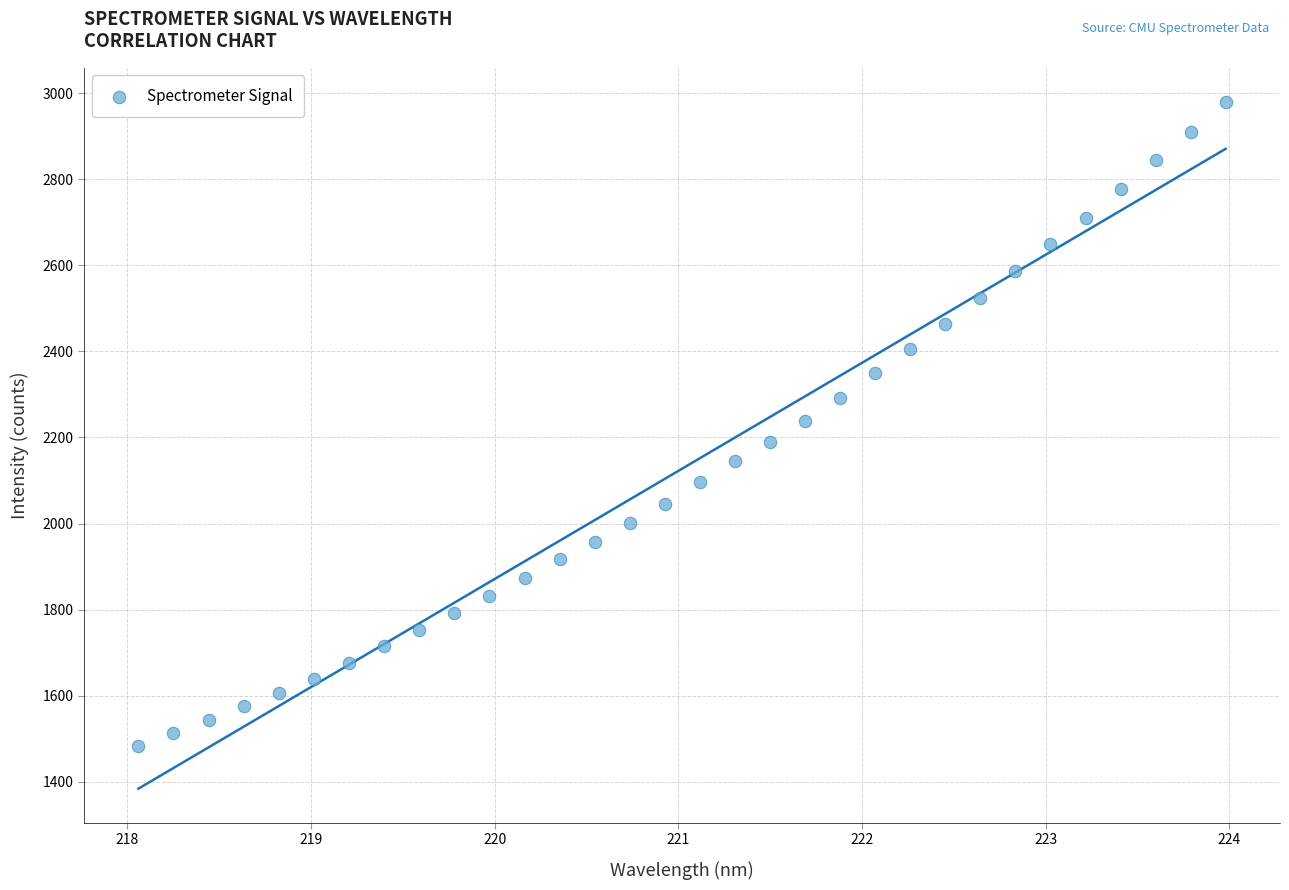

What is the range of Y values (max minus min)?

1496.0